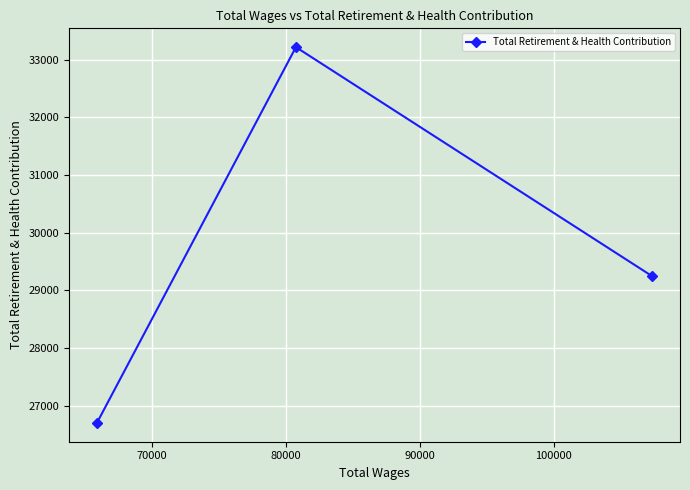

What is the maximum value shown in the chart?

33217